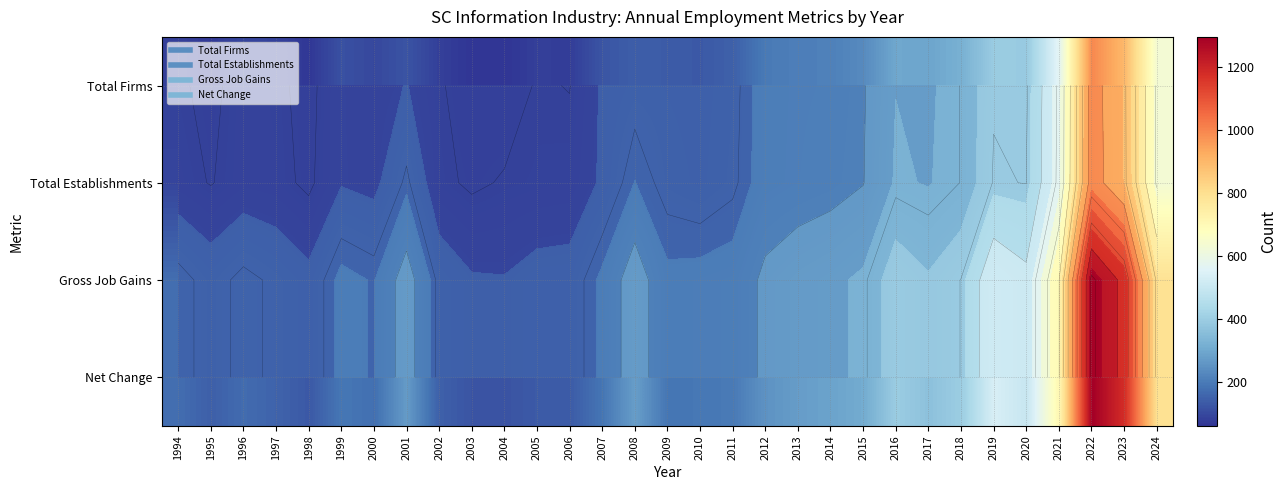

What is the lowest value of the Total Establishments series?

72